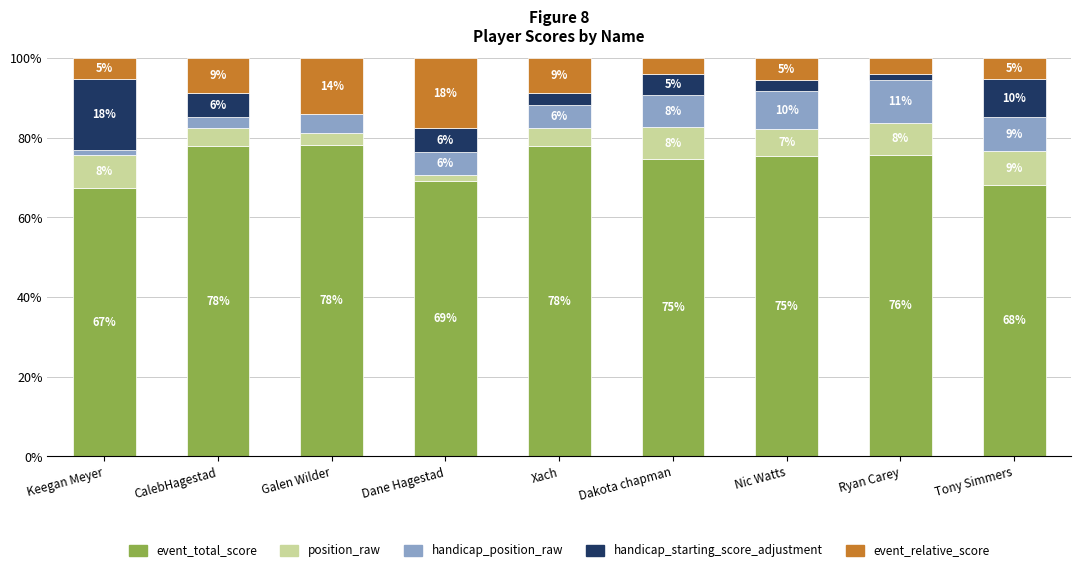

What are all the series names shown in the legend?

event_total_score, position_raw, handicap_position_raw, handicap_starting_score_adjustment, event_relative_score